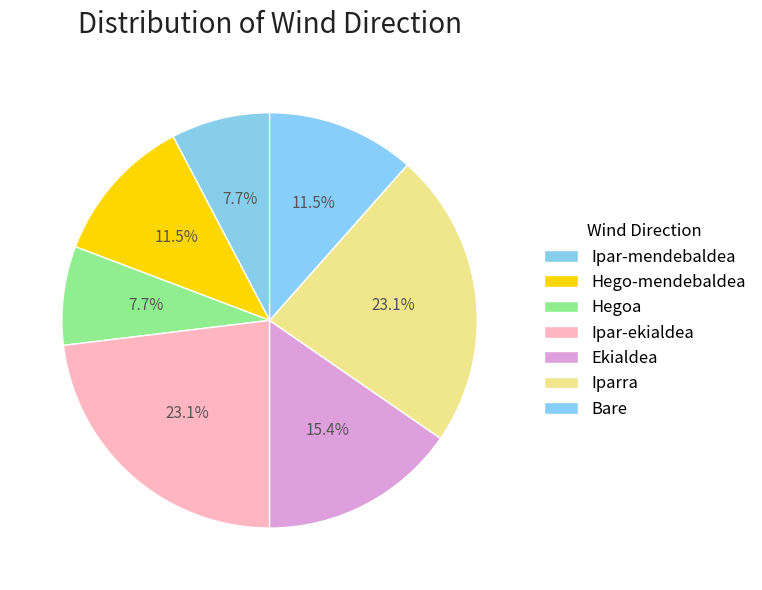

How many segments does this pie chart have?

7